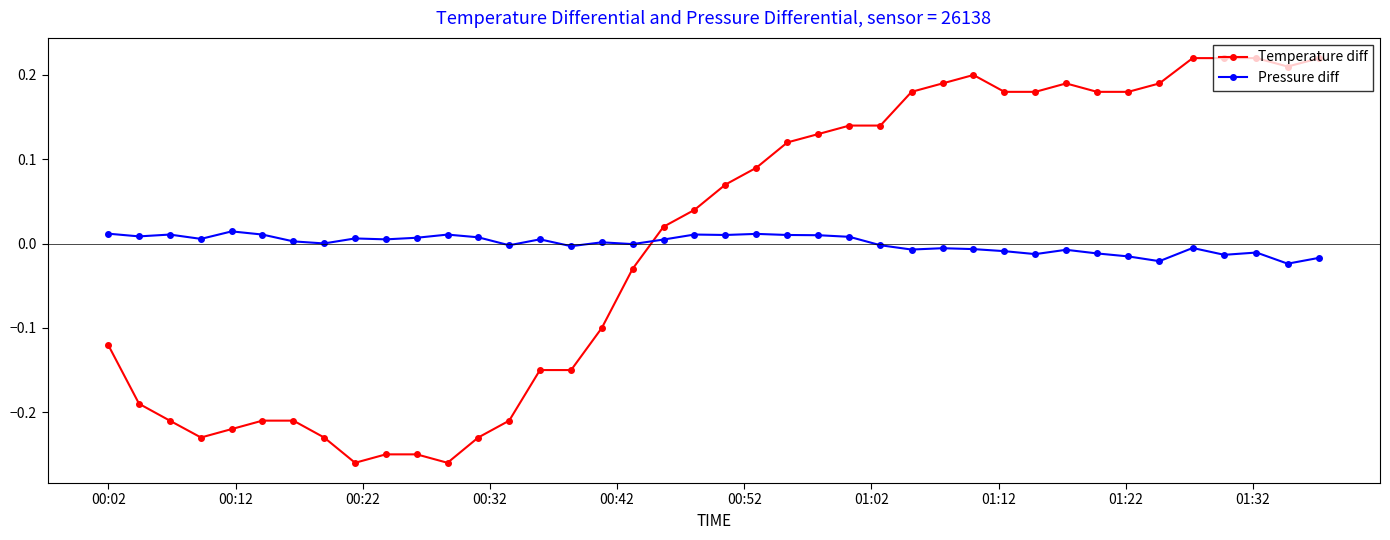

How many times do Pressure diff and Temperature diff cross each other?

1